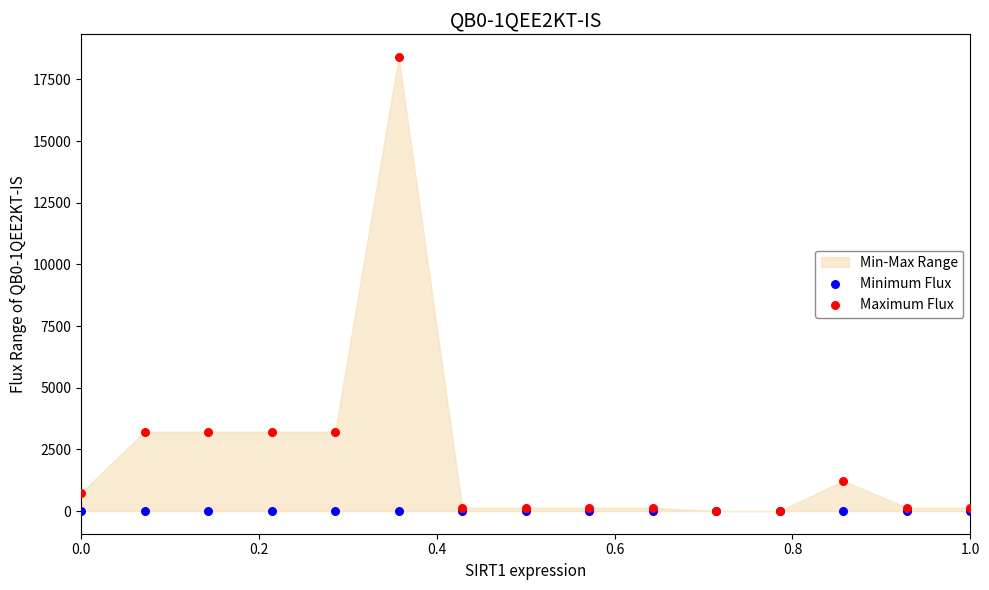

Which series contains the highest Y value?

Maximum Flux